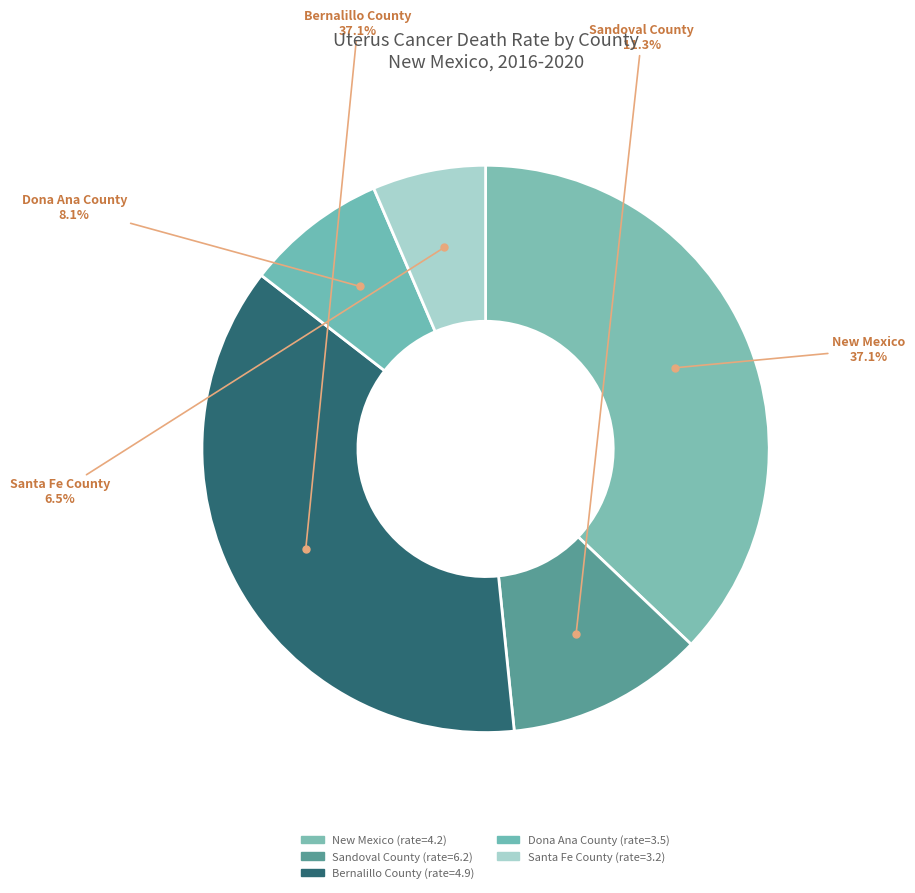

To the nearest percent, what is the difference between the largest and smallest slice percentages?

31%